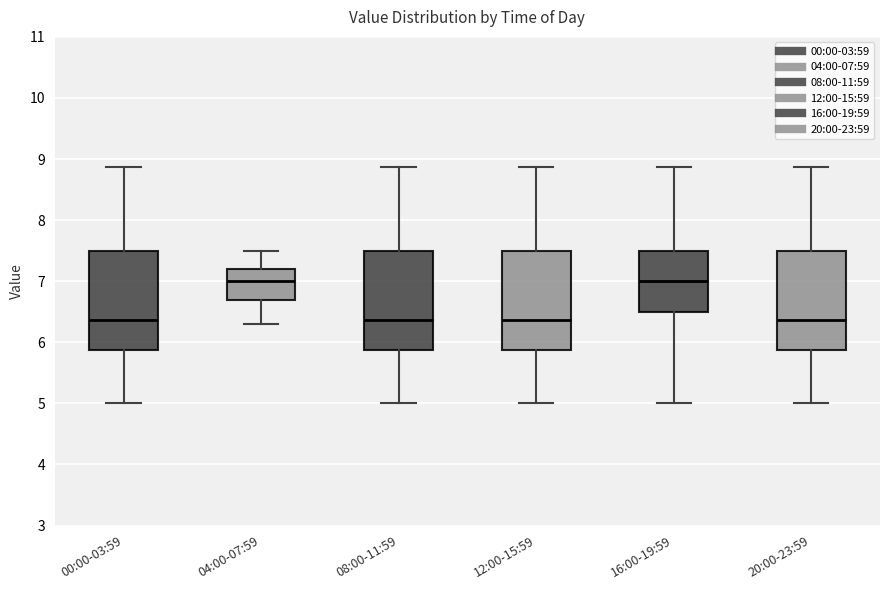

Reading left to right, transcribe this box plot: for each box, give where its median line is, the range the box spans, and where its two whiskers end, as read against the y-axis. The values are not printed on the chart, so give them approximately, as read against the axis.

00:00-03:59: median 6.4, box 5.9 to 7.5, whiskers 5.0 to 8.9
04:00-07:59: median 7.0, box 6.7 to 7.2, whiskers 6.3 to 7.5
08:00-11:59: median 6.4, box 5.9 to 7.5, whiskers 5.0 to 8.9
12:00-15:59: median 6.4, box 5.9 to 7.5, whiskers 5.0 to 8.9
16:00-19:59: median 7.0, box 6.5 to 7.5, whiskers 5.0 to 8.9
20:00-23:59: median 6.4, box 5.9 to 7.5, whiskers 5.0 to 8.9